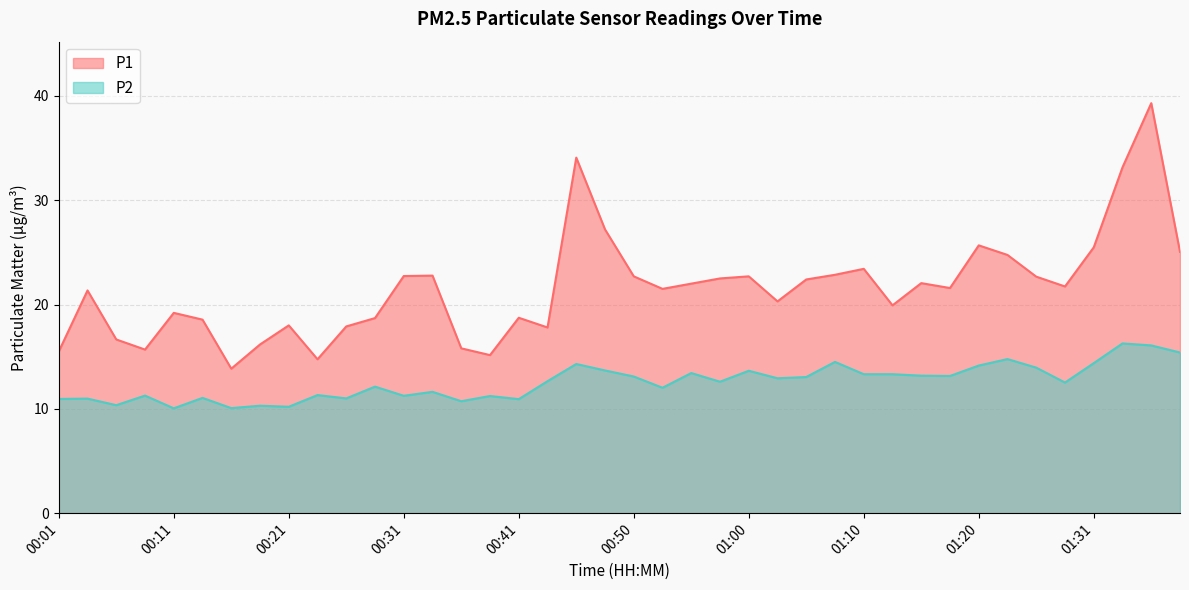

Where is the first local minimum for P2?

00:06